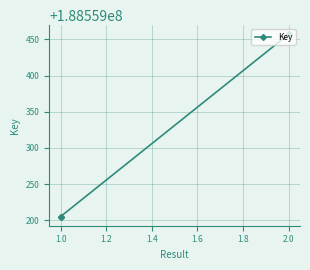

Is this an area chart (filled region under the line)?

No